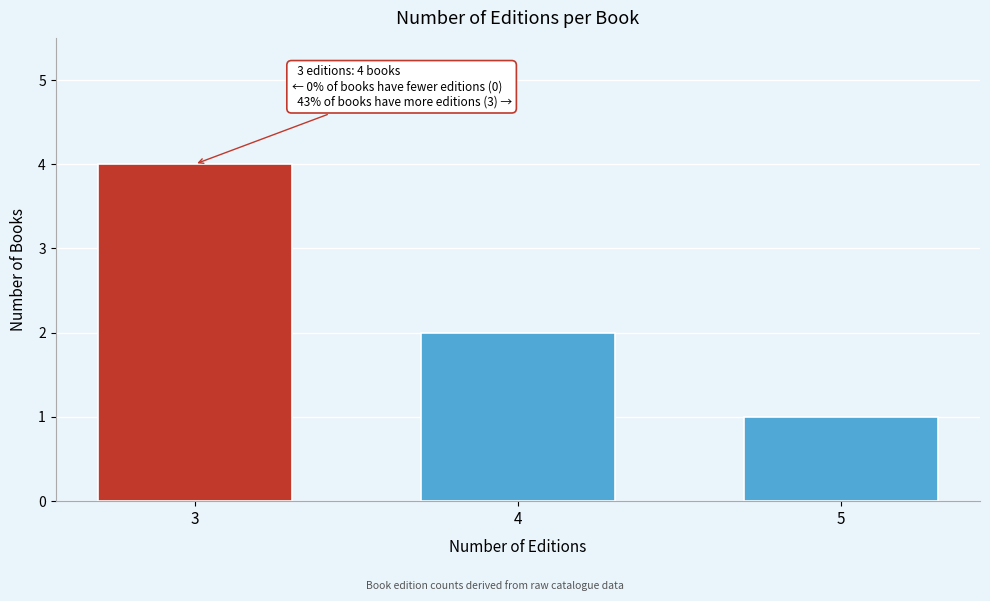

Reading left to right, what are all the values shown in this chart?

3=4	4=2	5=1